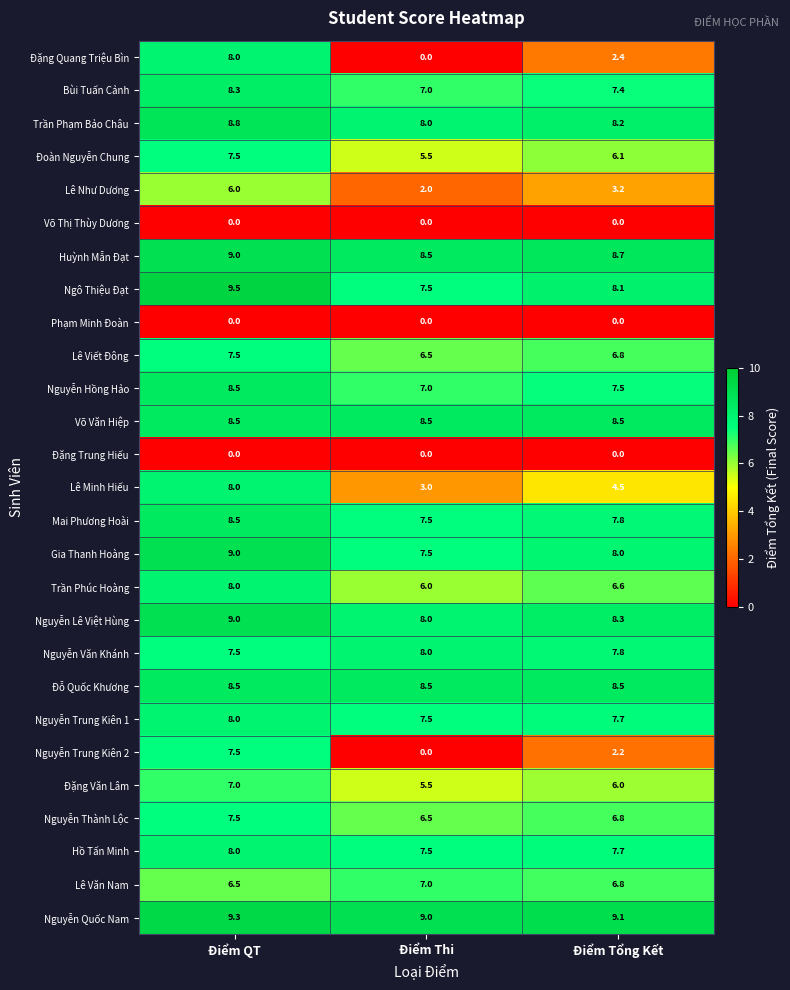

What is the greatest value displayed?

9.5